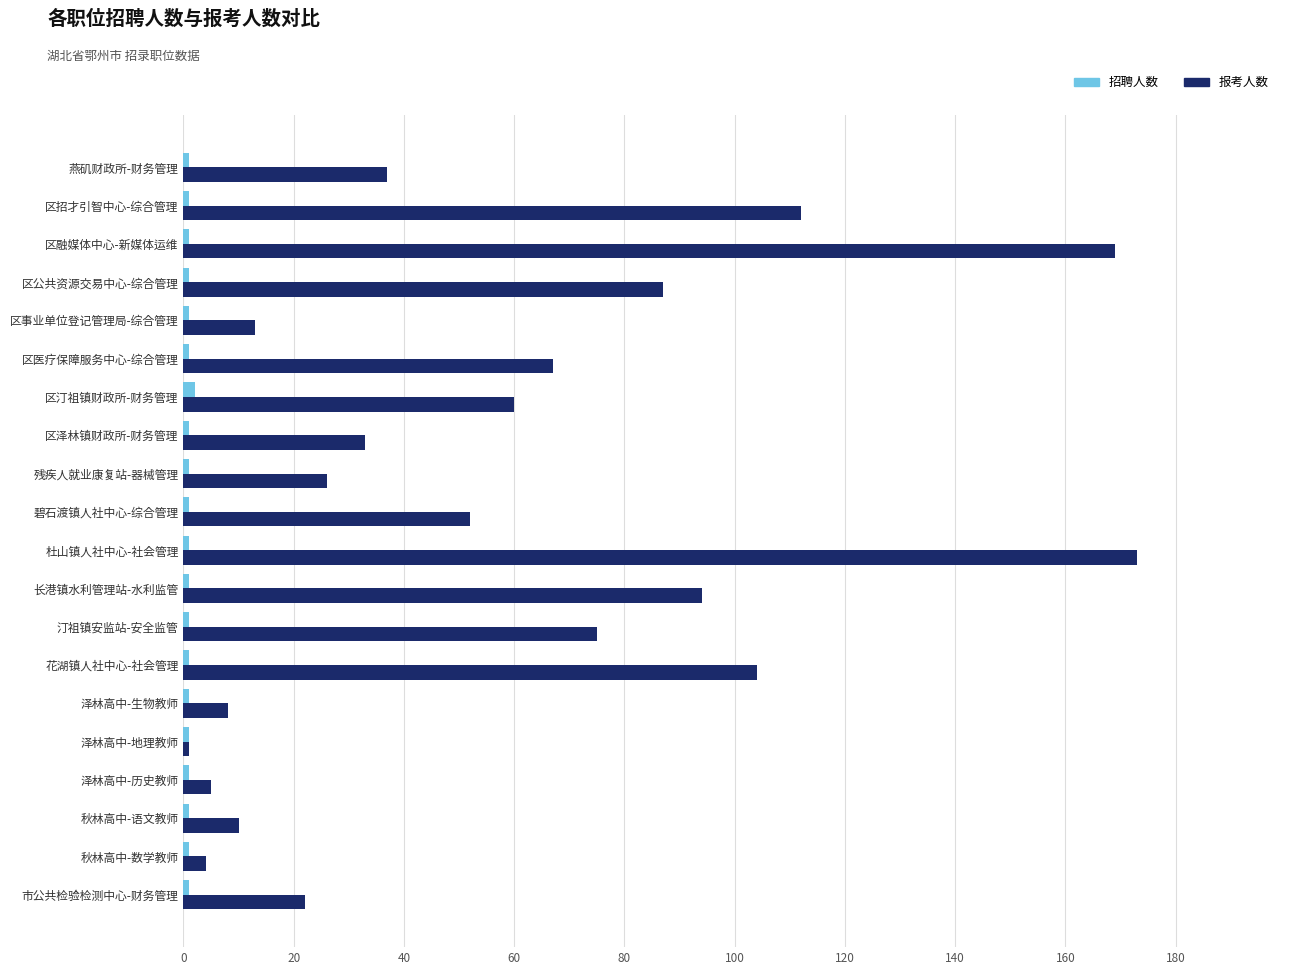

Is the value of 报考人数 at 泽林高中-生物教师 greater than the value of 招聘人数 at 区泽林镇财政所-财务管理?

Yes